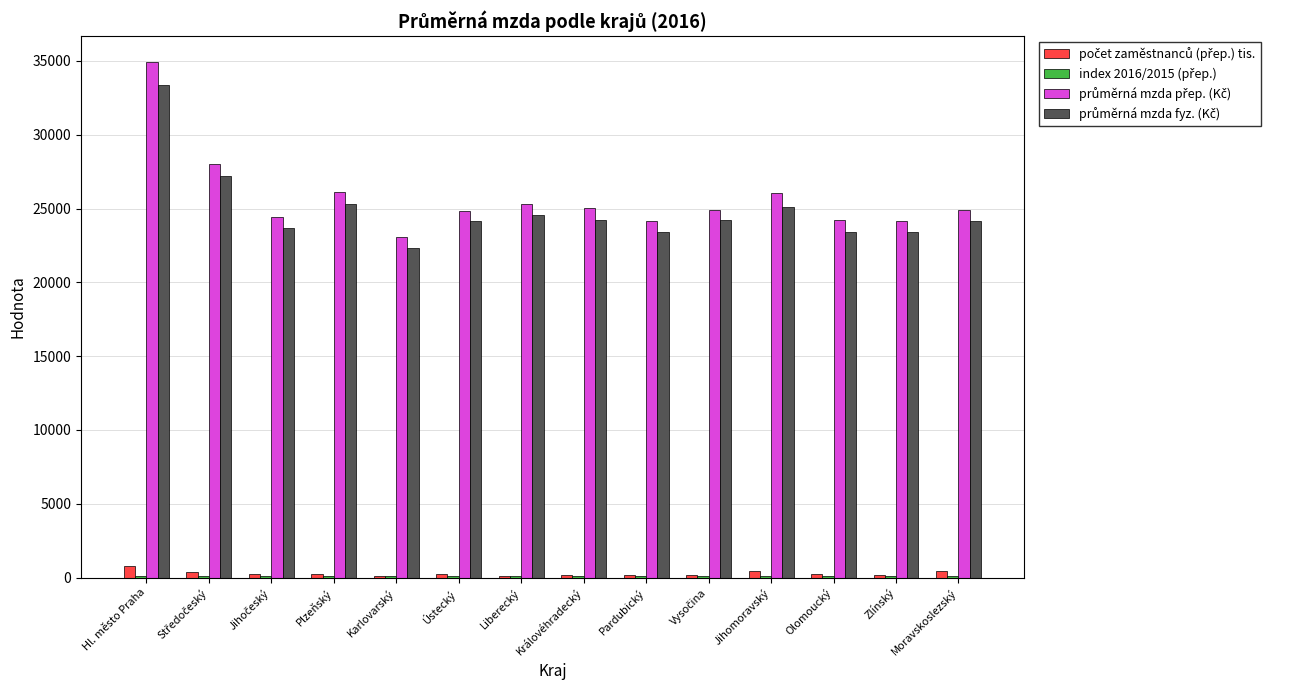

Are the bars horizontal?

No